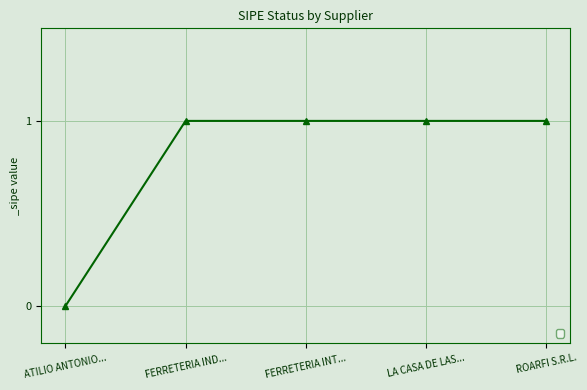

What is the greatest value displayed?

1